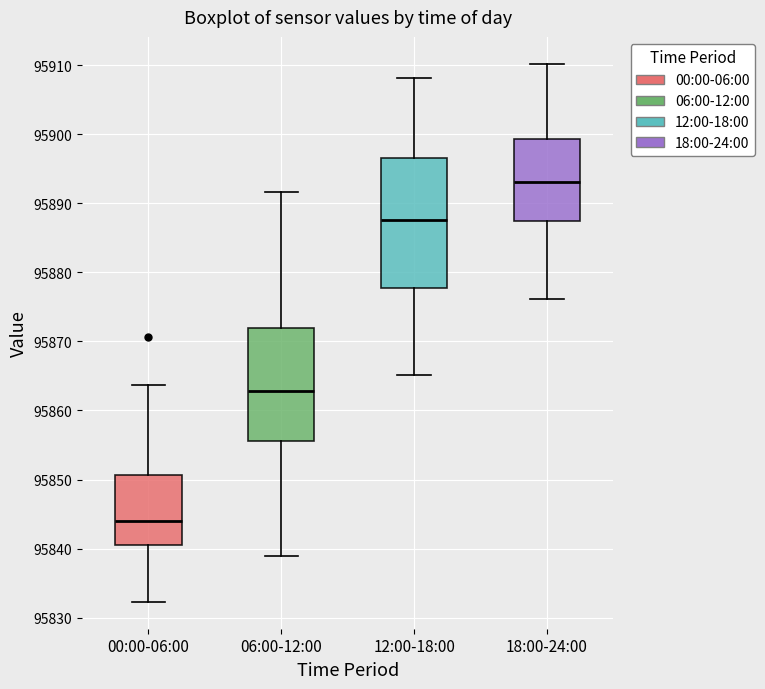

Where is the lower edge of the box for 06:00-12:00 on the y-axis? The values are not printed on the chart, so give them approximately, as read against the axis.

95856